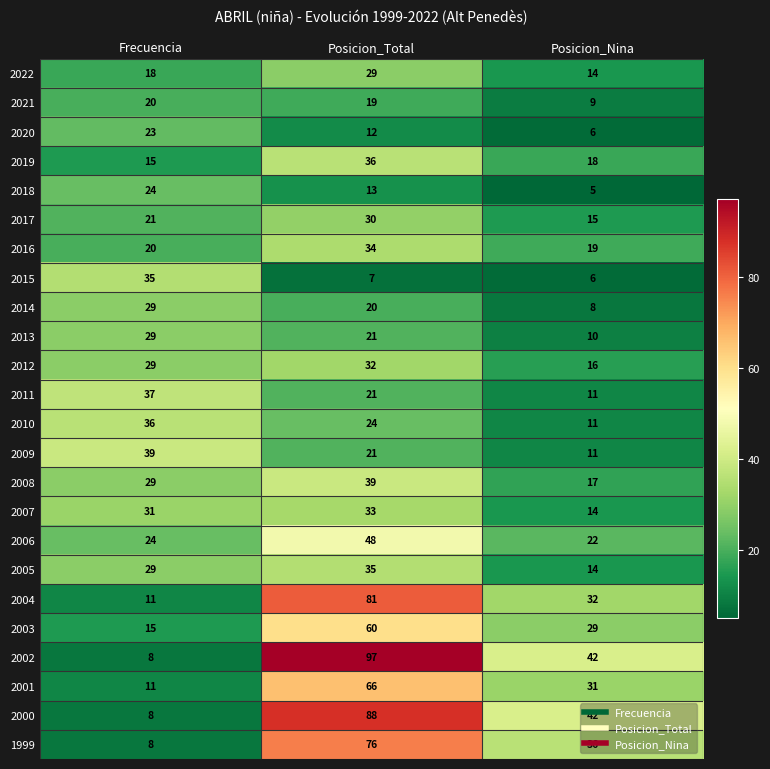

At which label is 2000 closest to 48?

Posicion_Nina